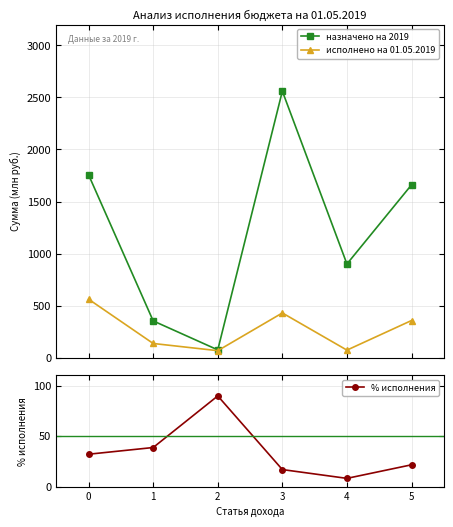

What are all the series names shown in the legend?

назначено на 2019, исполнено на 01.05.2019, % исполнения